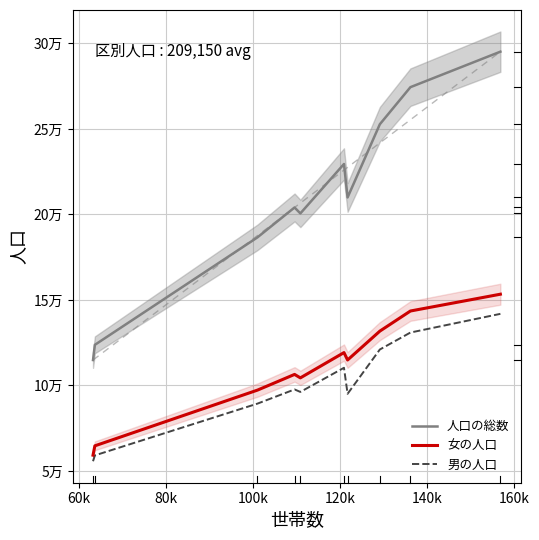

How many lines are shown in the chart?

3